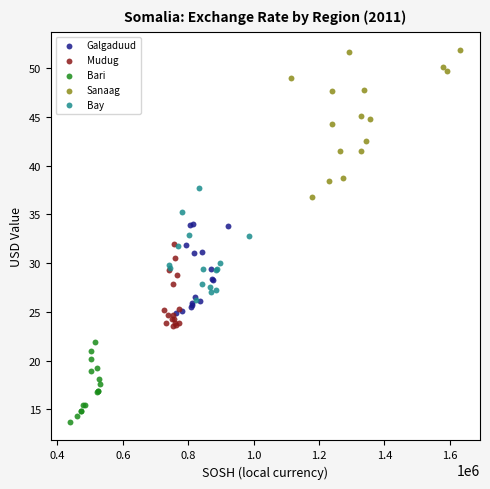

Which series has the widest spread of Y values?

Sanaag